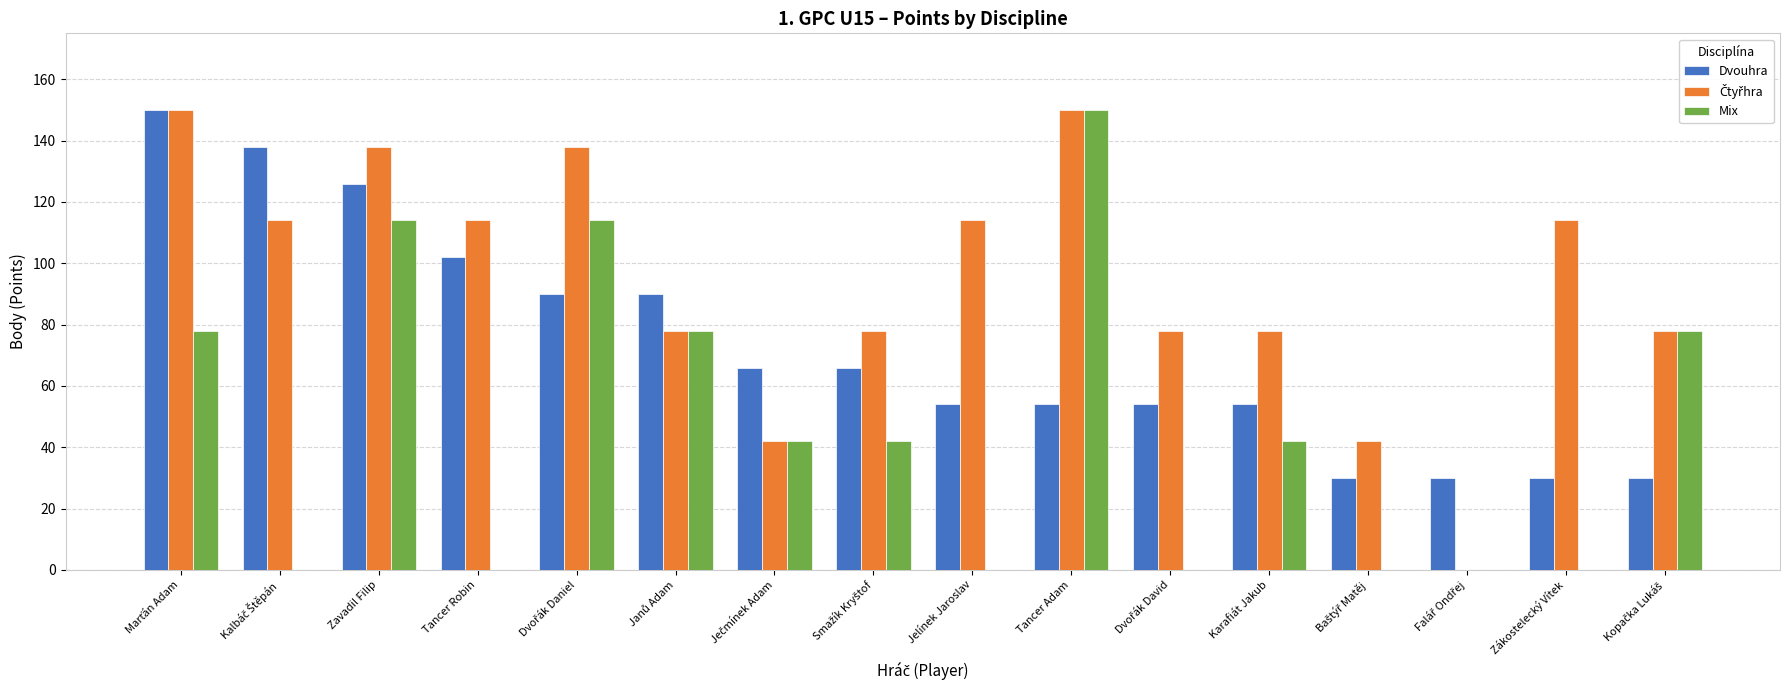

Count the number of data series in this chart.

3